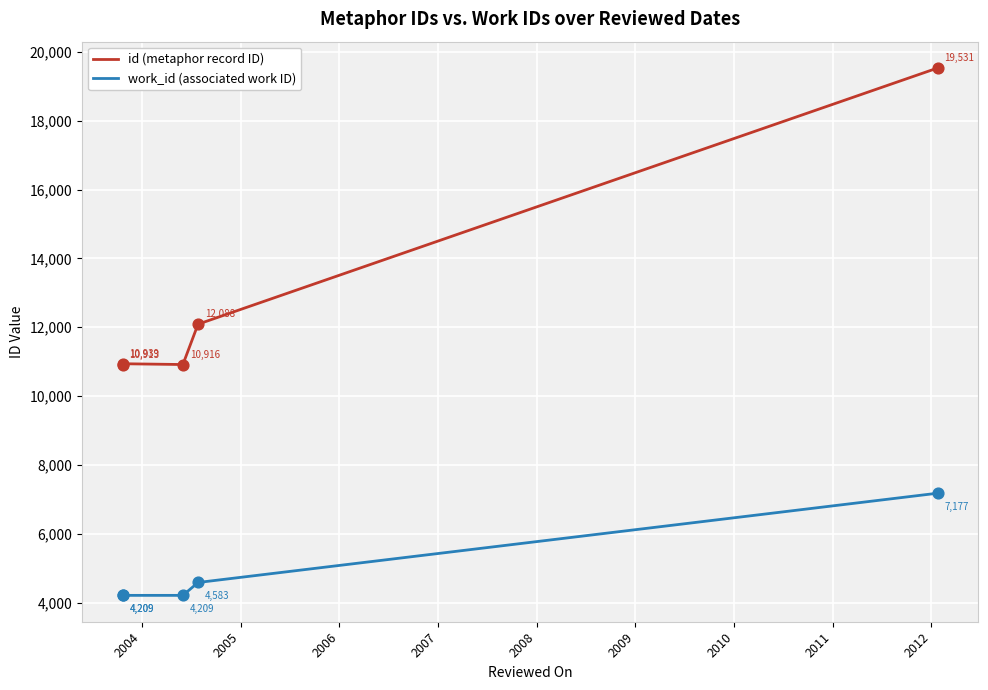

Which series reaches the maximum Y coordinate?

id (metaphor record ID)